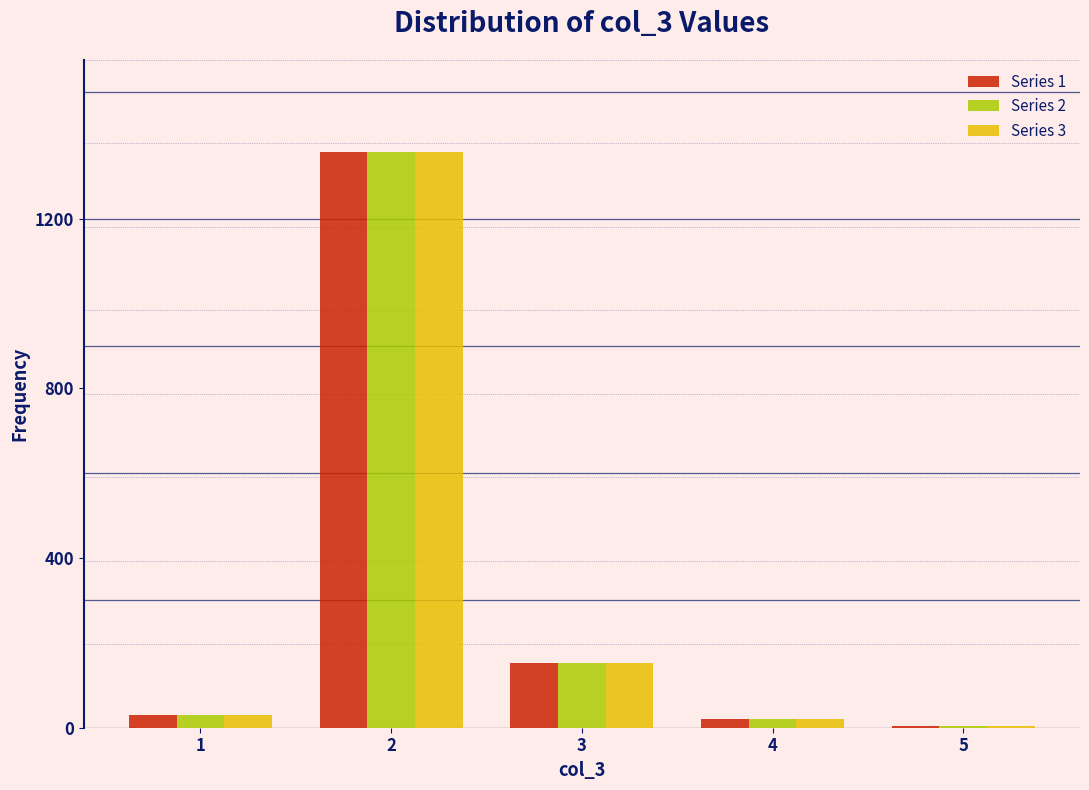

Reading left to right, what are all the values shown in this chart?

Series 1: 1=30	2=1357	3=153	4=20	5=5
Series 2: 1=30	2=1357	3=153	4=20	5=5
Series 3: 1=30	2=1357	3=153	4=20	5=5